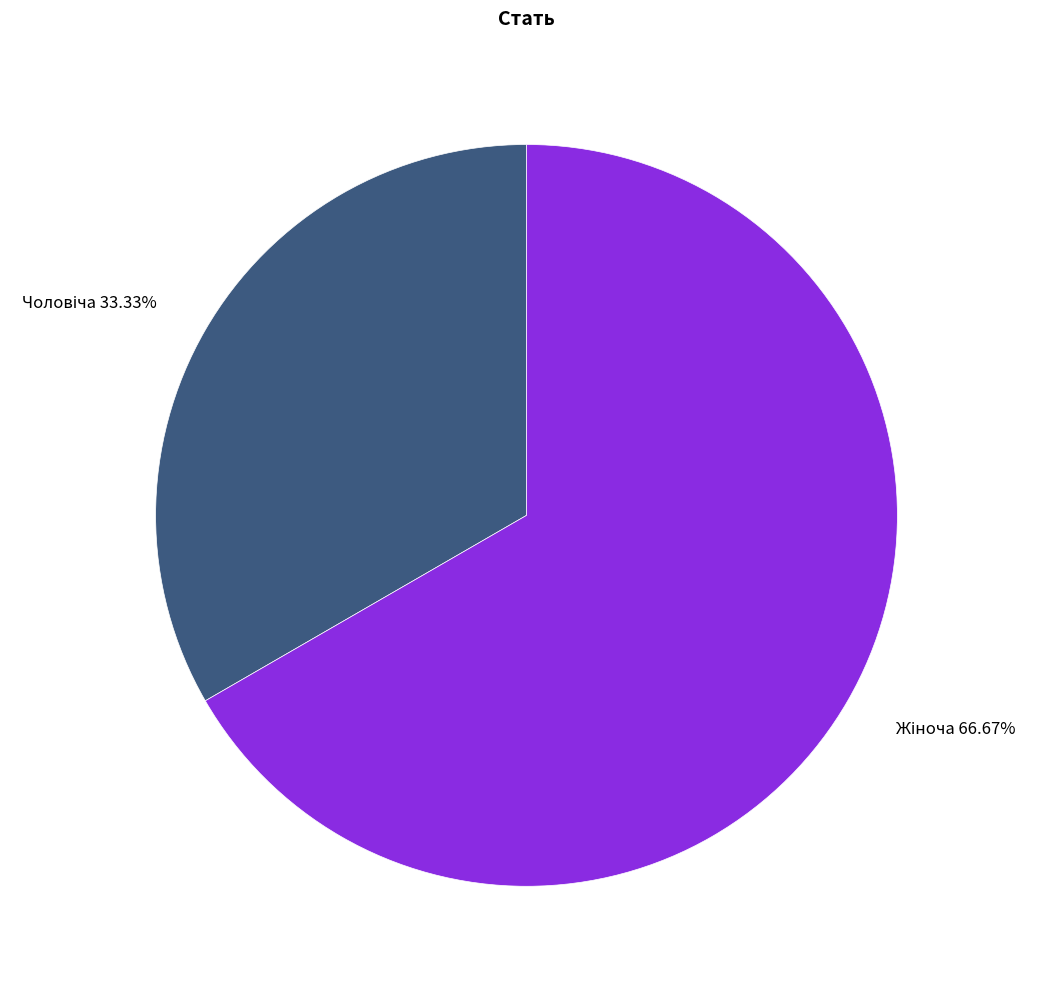

Is there any slice that represents more than half of the pie?

Yes